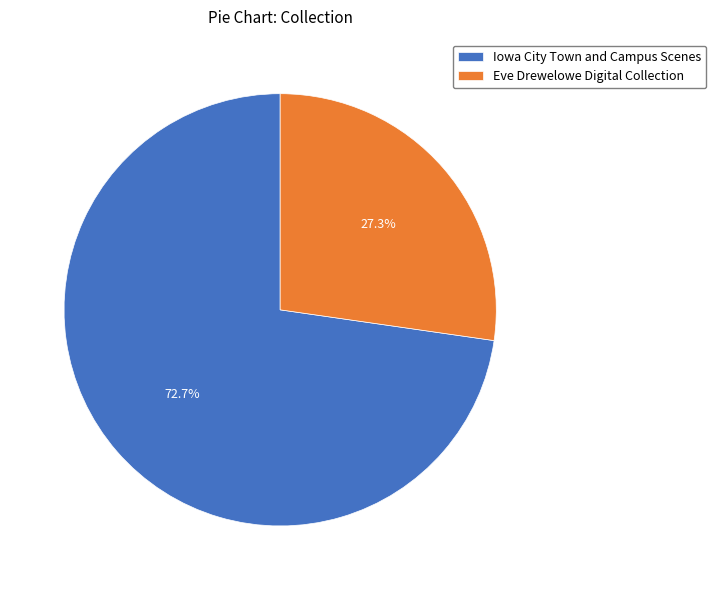

How many slices are in this pie chart?

2